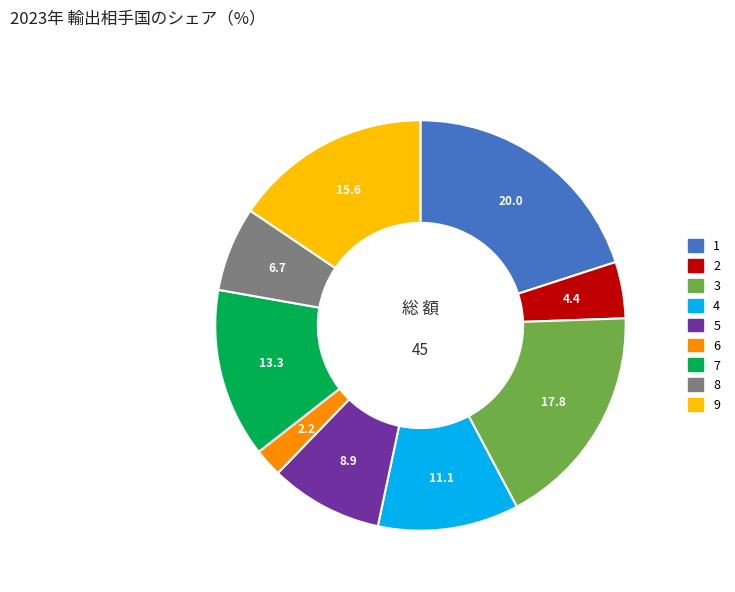

What is the largest slice in the pie chart?

1